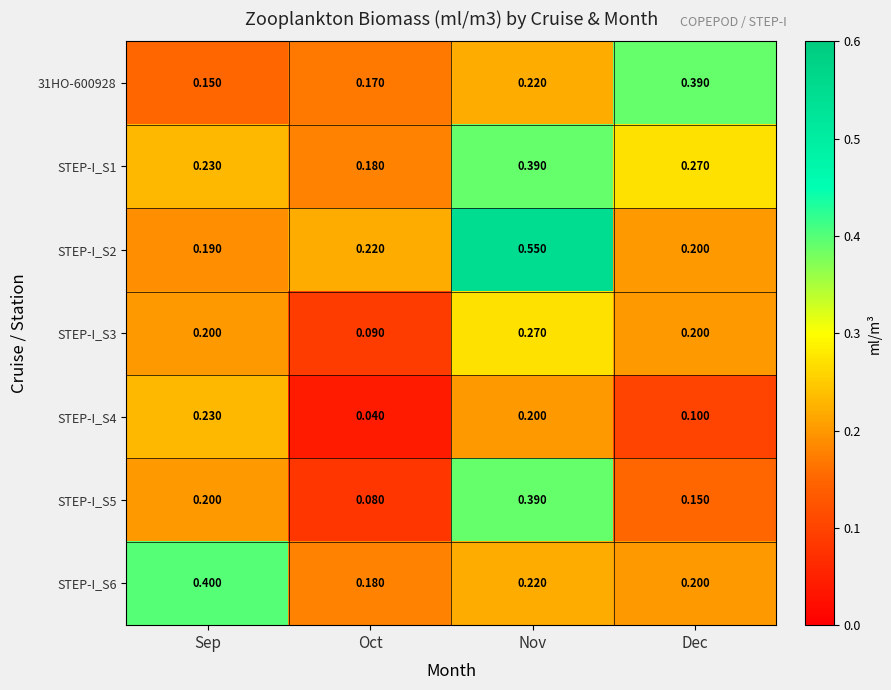

List the labels in order of 31HO-600928 value, largest first.

Dec, Nov, Oct, Sep